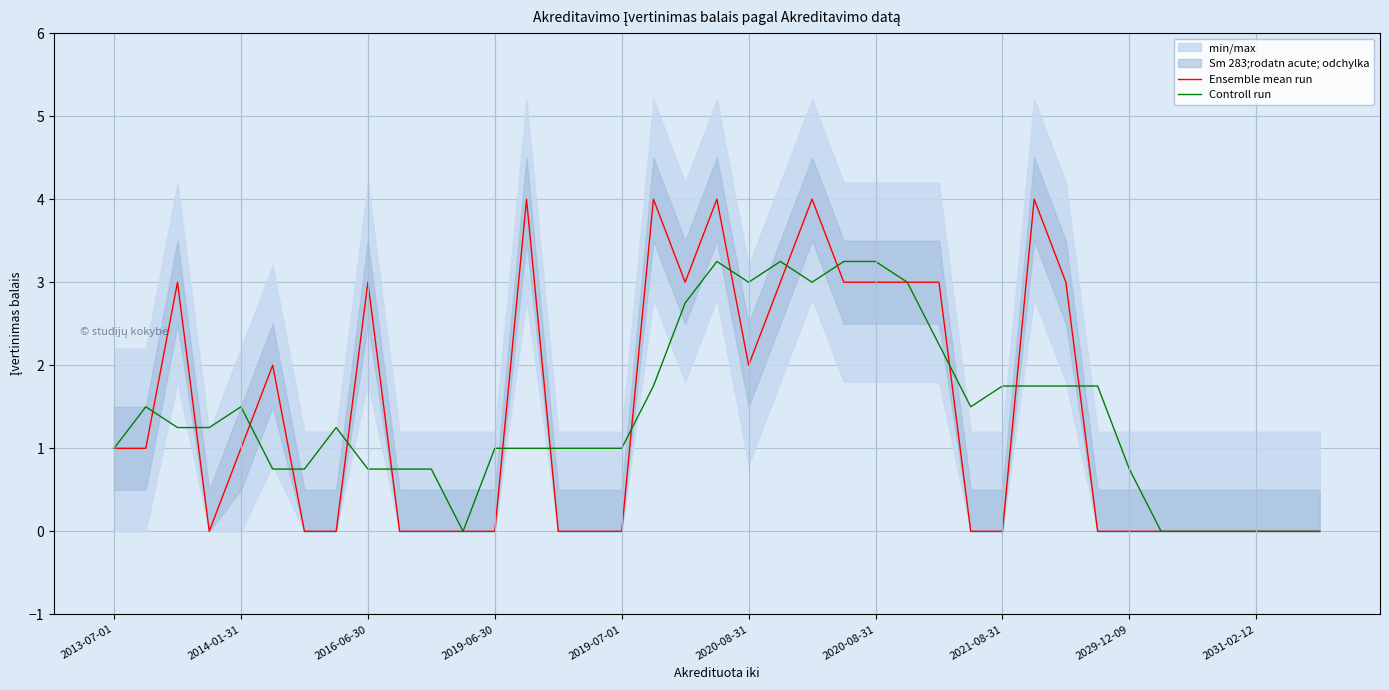

Is the value of Controll run at 25 greater than the value of Ensemble mean run at 16?

Yes